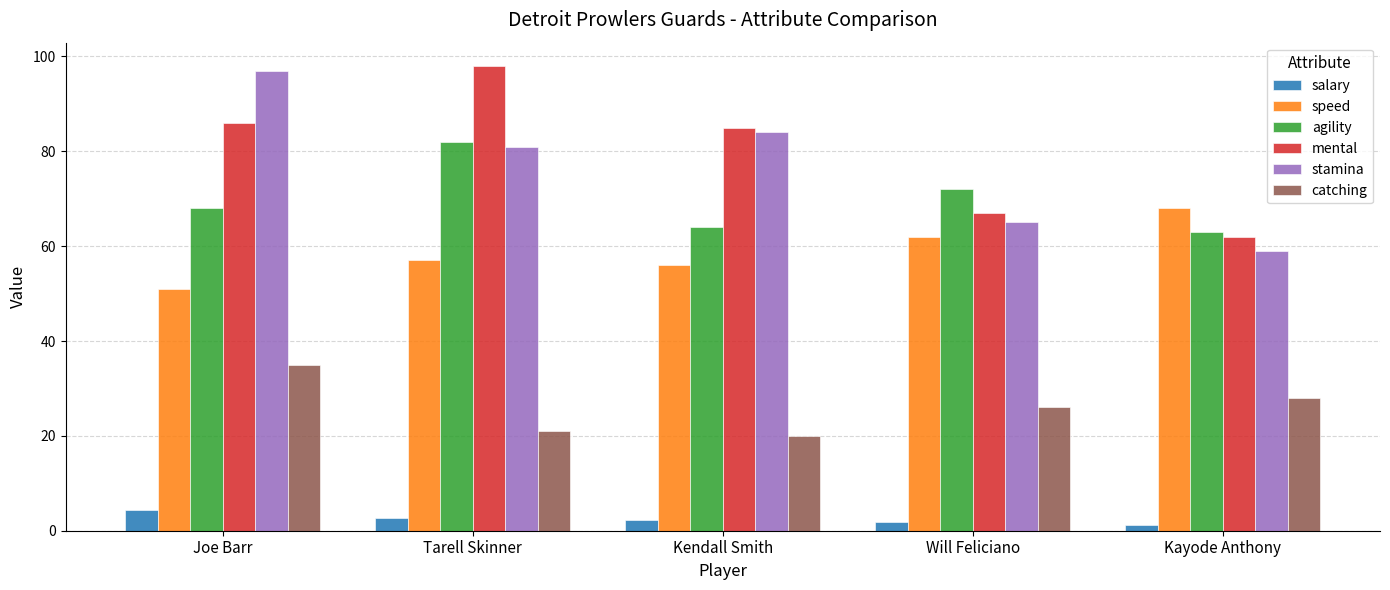

What is the difference between the speed values at Kayode Anthony and Kendall Smith?

12.0